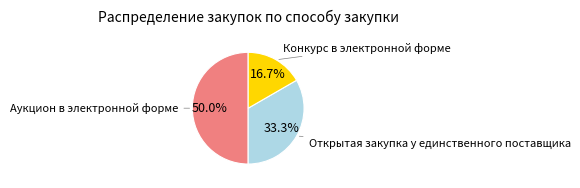

Count the number of slices in the pie.

3